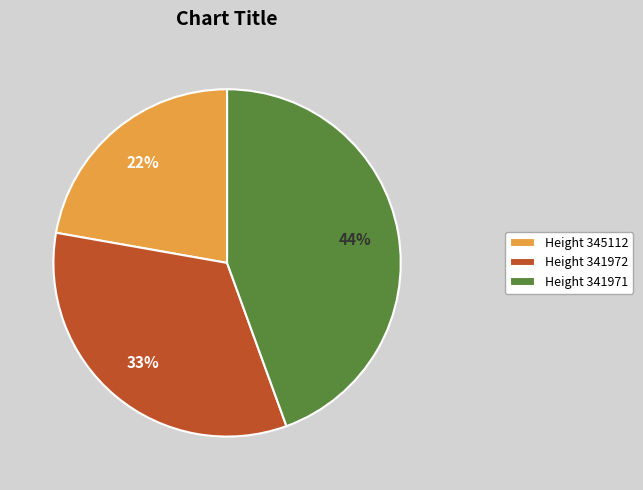

Between Height 341972 and Height 345112, which is larger?

Height 341972